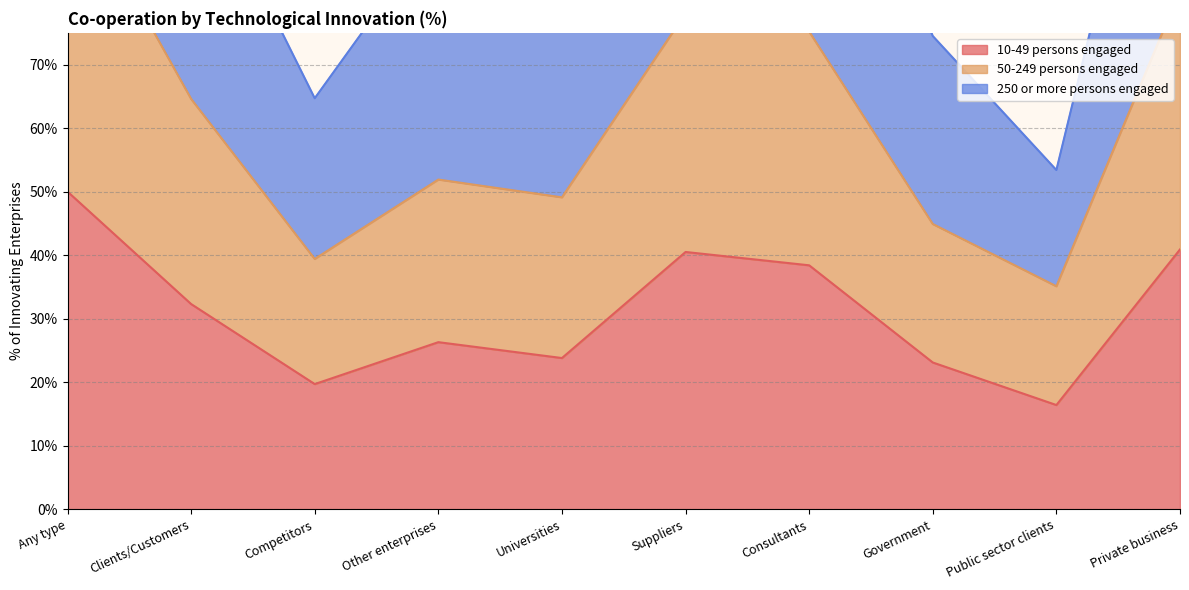

List the labels in order of 10-49 persons engaged value, smallest first.

Public sector clients, Competitors, Government, Universities, Other enterprises, Clients/Customers, Consultants, Suppliers, Private business, Any type